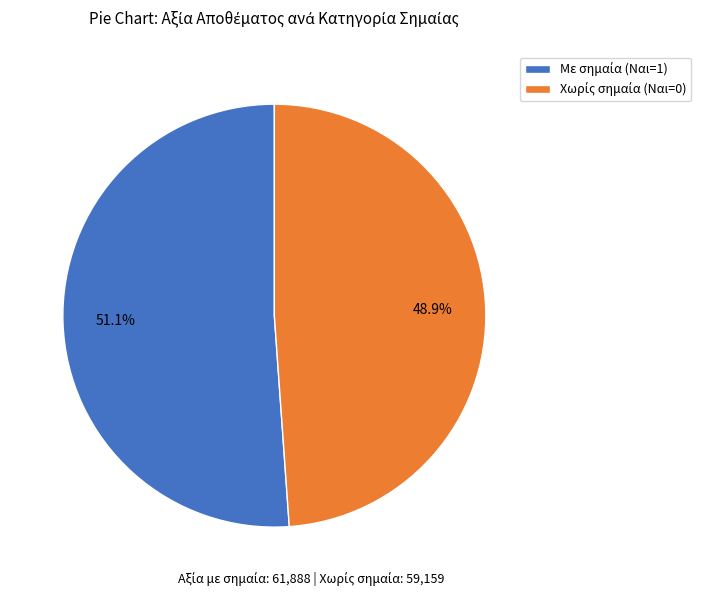

How many segments does this pie chart have?

2